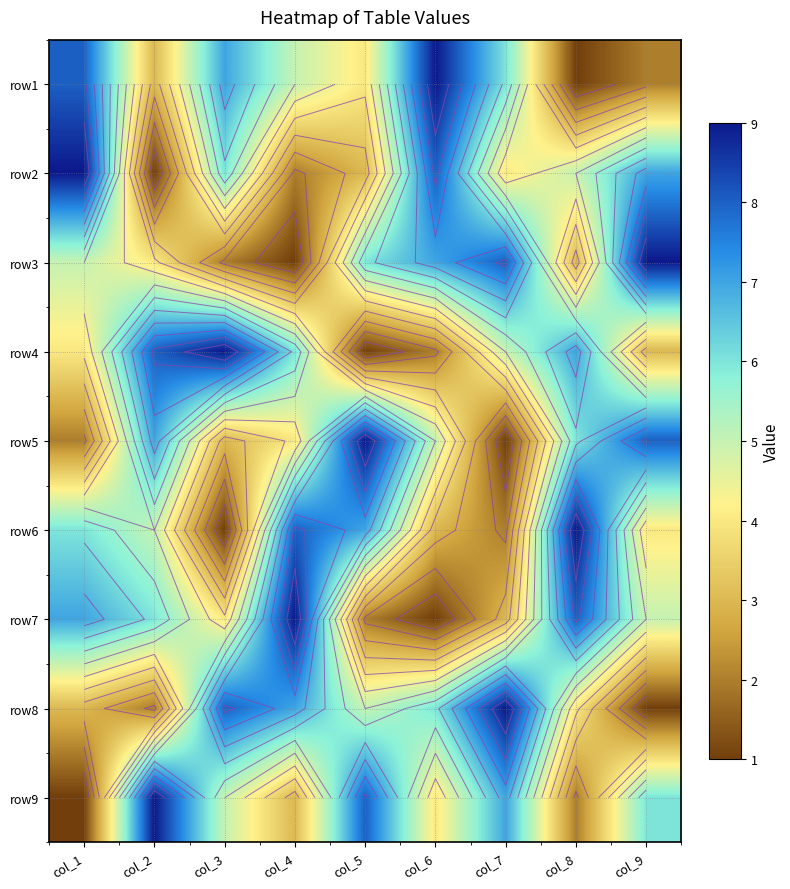

What is the average value of the row9 series?

5